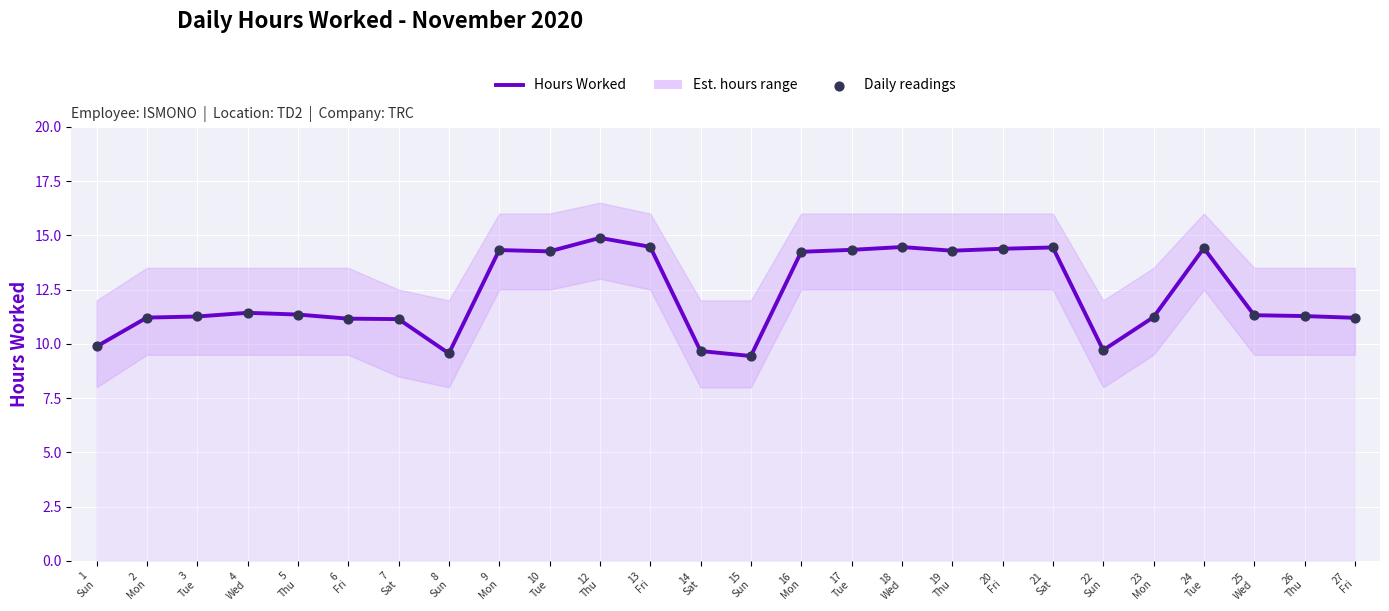

Which series contains the lowest Y value?

Hours Worked (Low col)